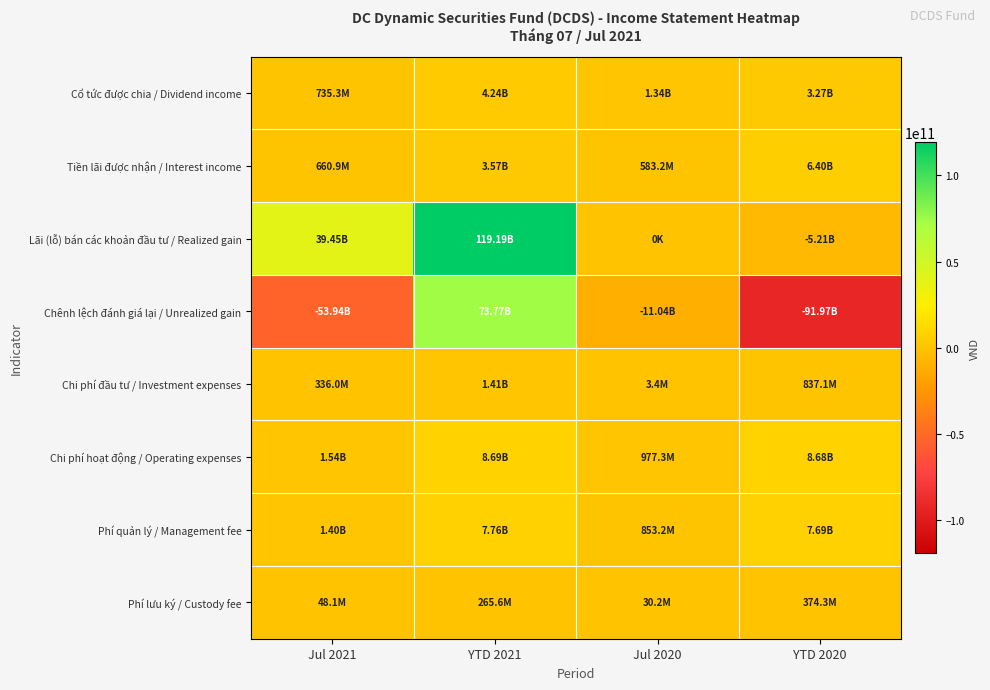

List the series in order of their peak value, lowest first.

Phí lưu ký / Custody fee, Chi phí đầu tư / Investment expenses, Cổ tức được chia / Dividend income, Tiền lãi được nhận / Interest income, Phí quản lý / Management fee, Chi phí hoạt động / Operating expenses, Chênh lệch đánh giá lại / Unrealized gain, Lãi (lỗ) bán các khoản đầu tư / Realized gain